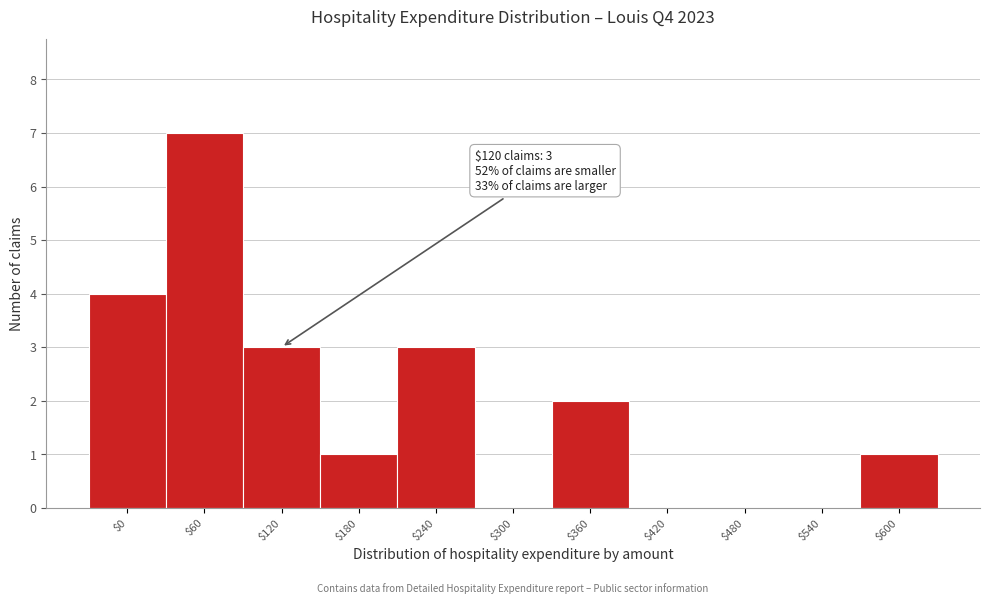

The chart shows a value of 0 at $420. True or false?

True